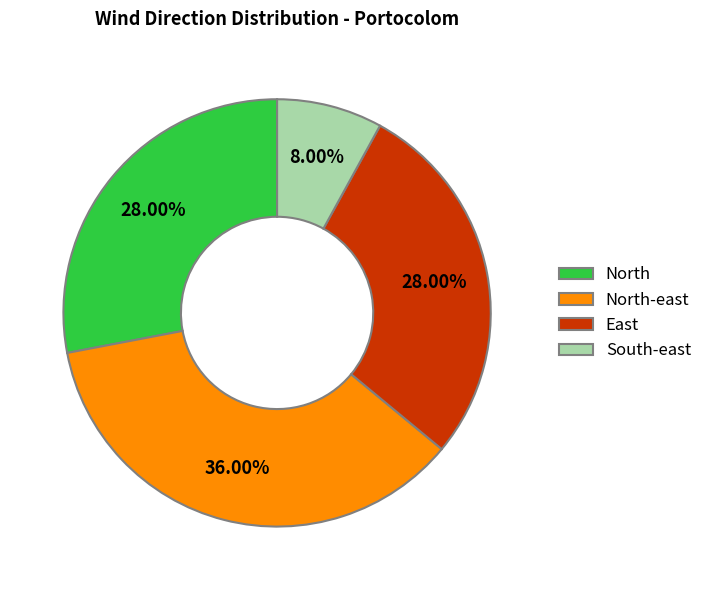

To the nearest percent, what is the combined percentage of North-east and East?

64%